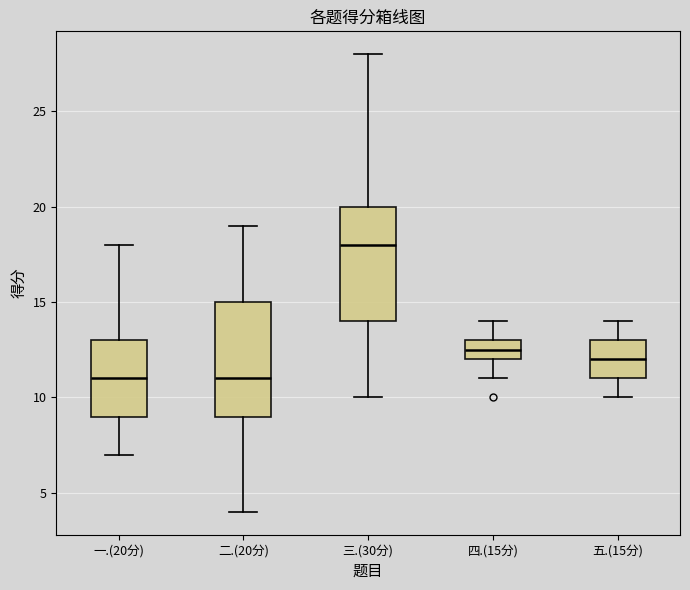

Which box has the highest median line?

三.(30分)